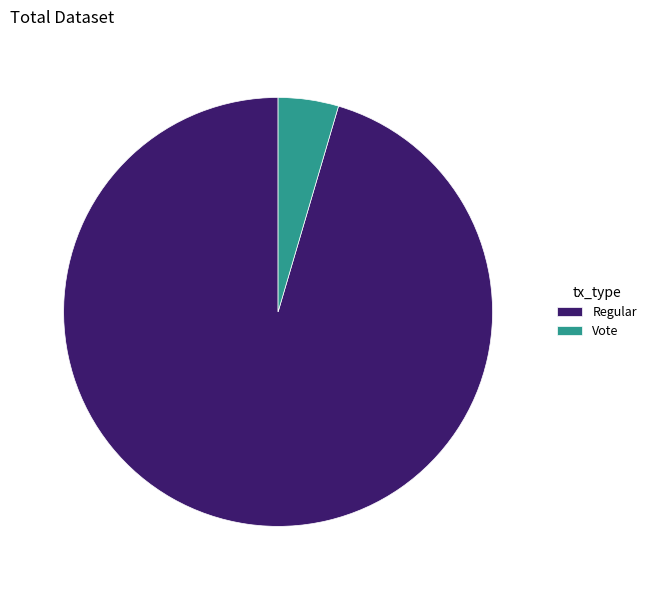

Is the sum of Regular and Vote greater than half?

Yes